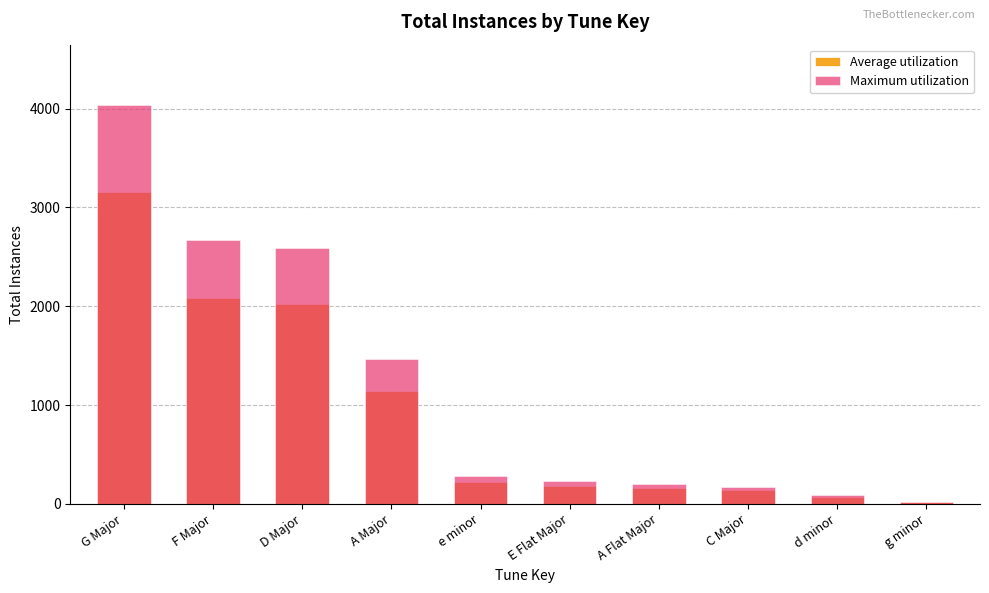

How many values in the Maximum utilization series are below 283?

5